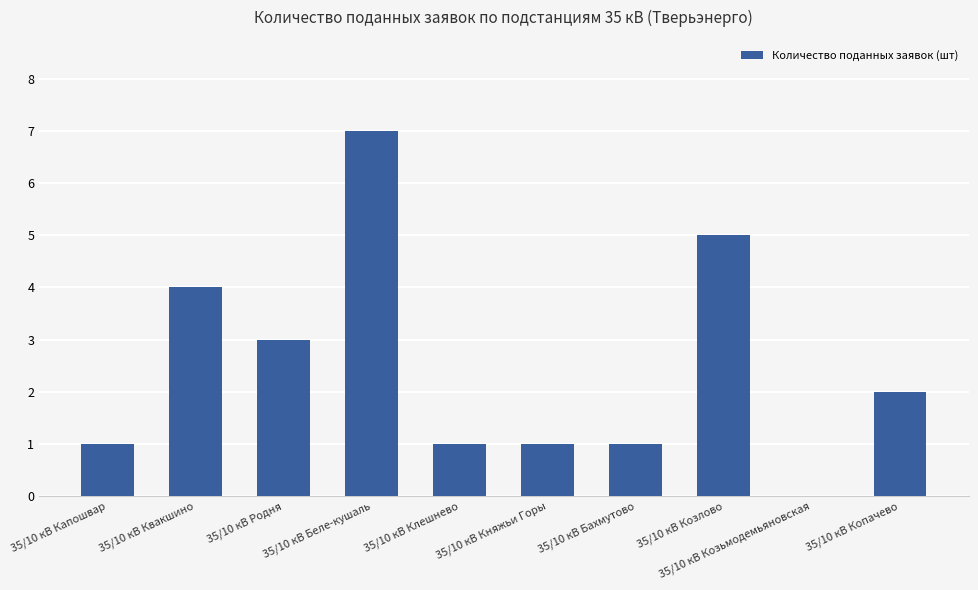

What is the ratio of the value at 35/10 кВ Бахмутово to the value at 35/10 кВ Княжьи Горы?

1.0